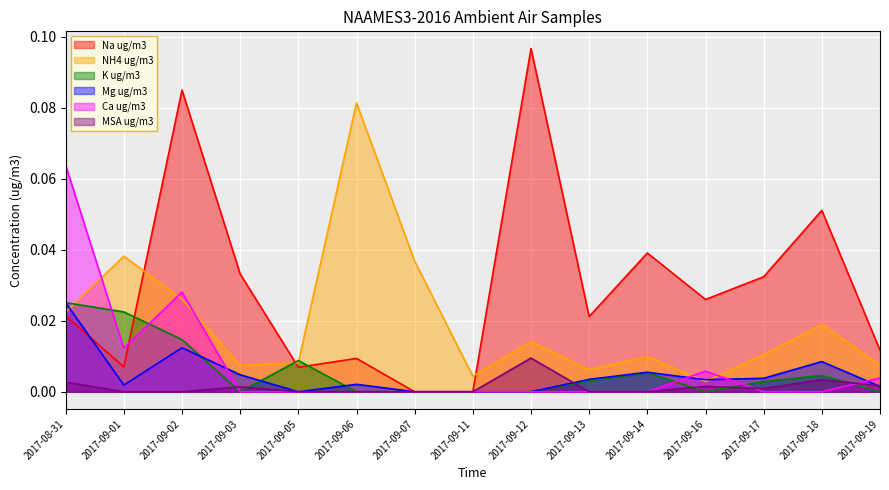

True or false: MSA ug/m3 and Na ug/m3 cross at least once.

False